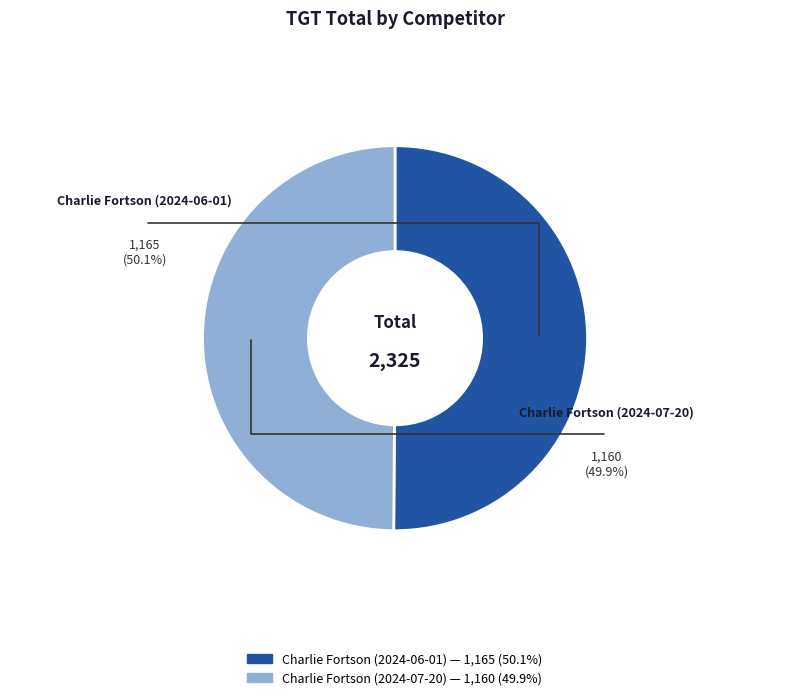

The Charlie Fortson (2024-06-01) slice represents 64% of the pie. True or false?

False